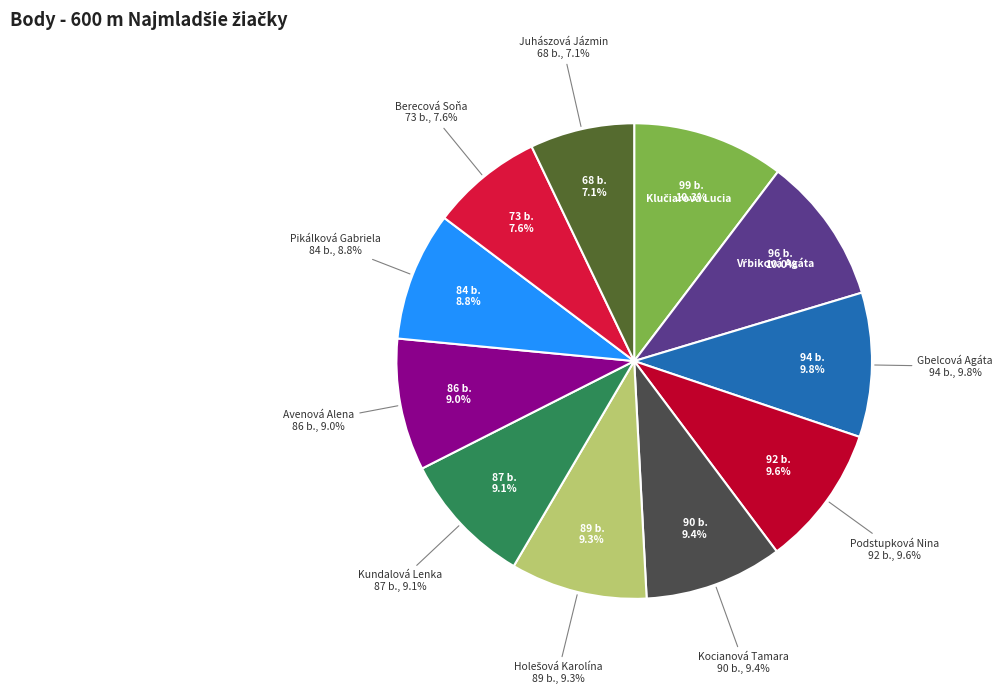

How many slices are in this pie chart?

11